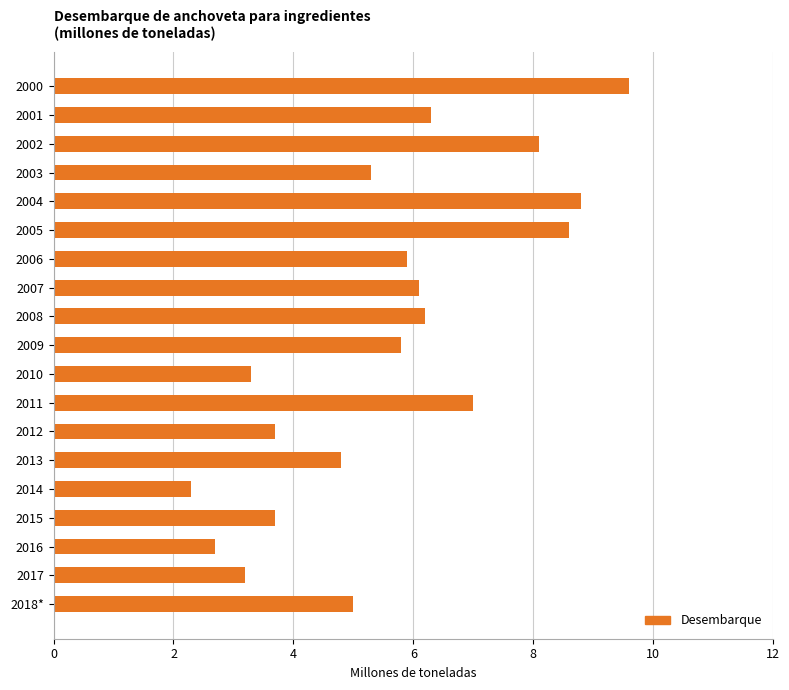

What is the change in value from 2017 to 2018*?

+1.8